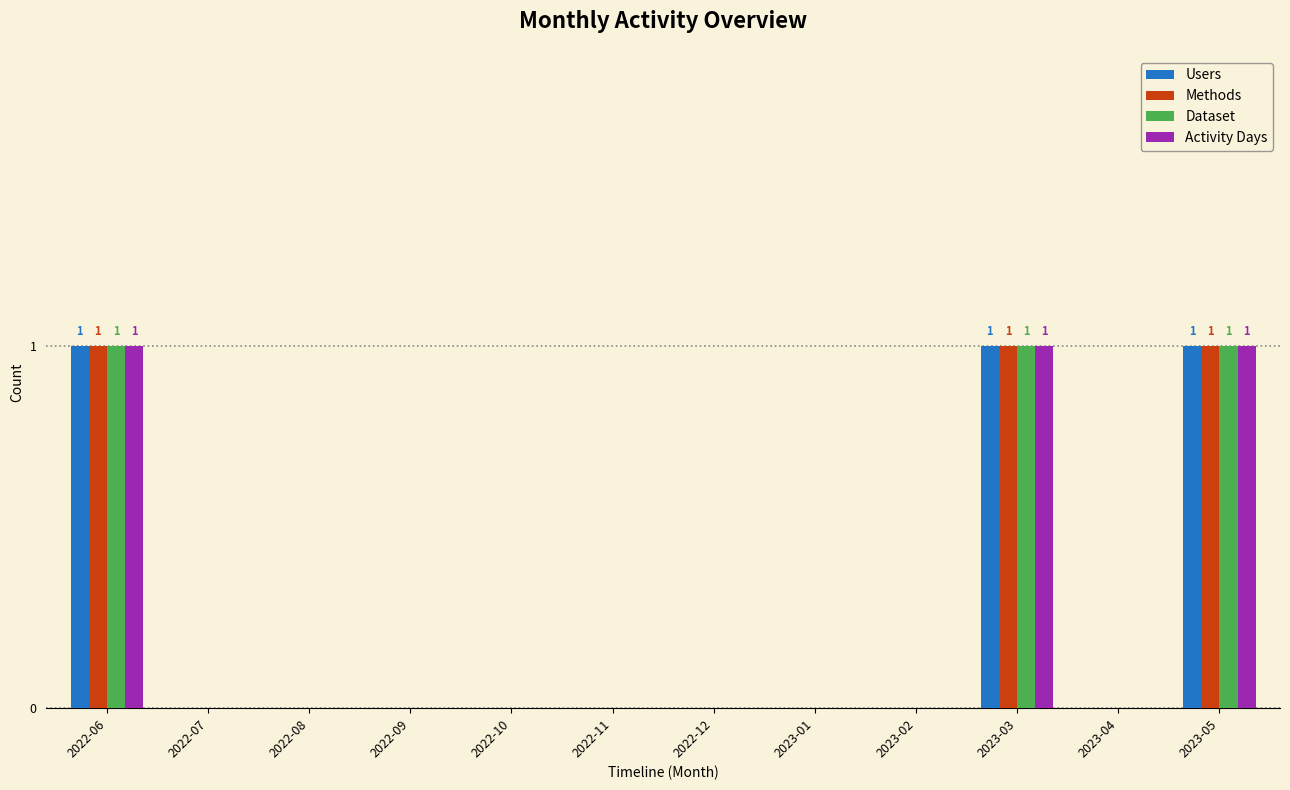

The Users series shows 2 at 2023-03. True or false?

False